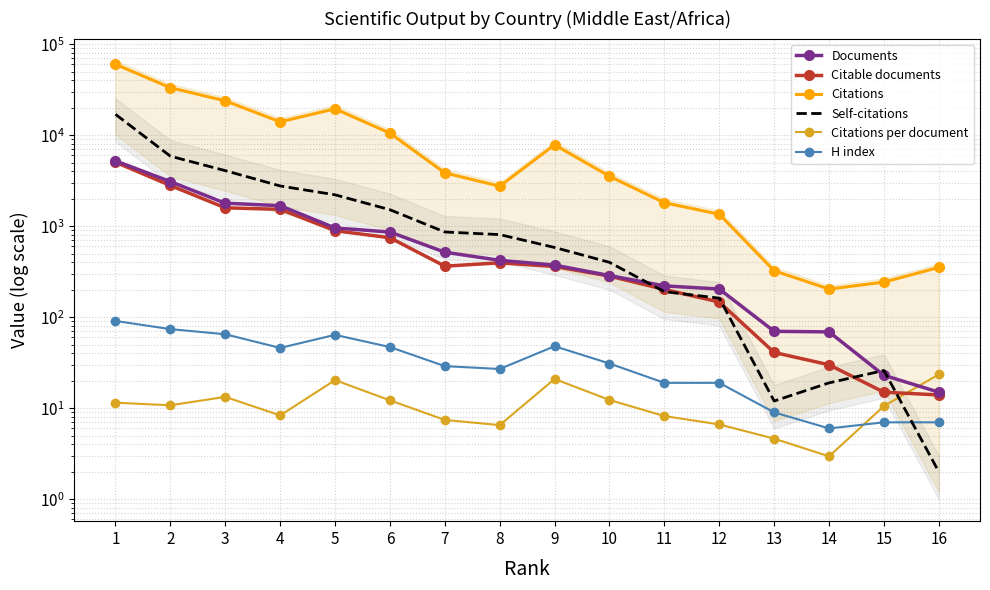

Which category has the highest value in the Self-citations series?

1